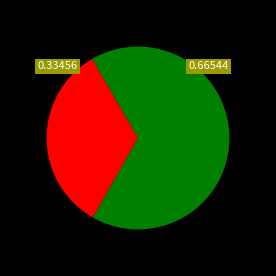

How many segments does this pie chart have?

2